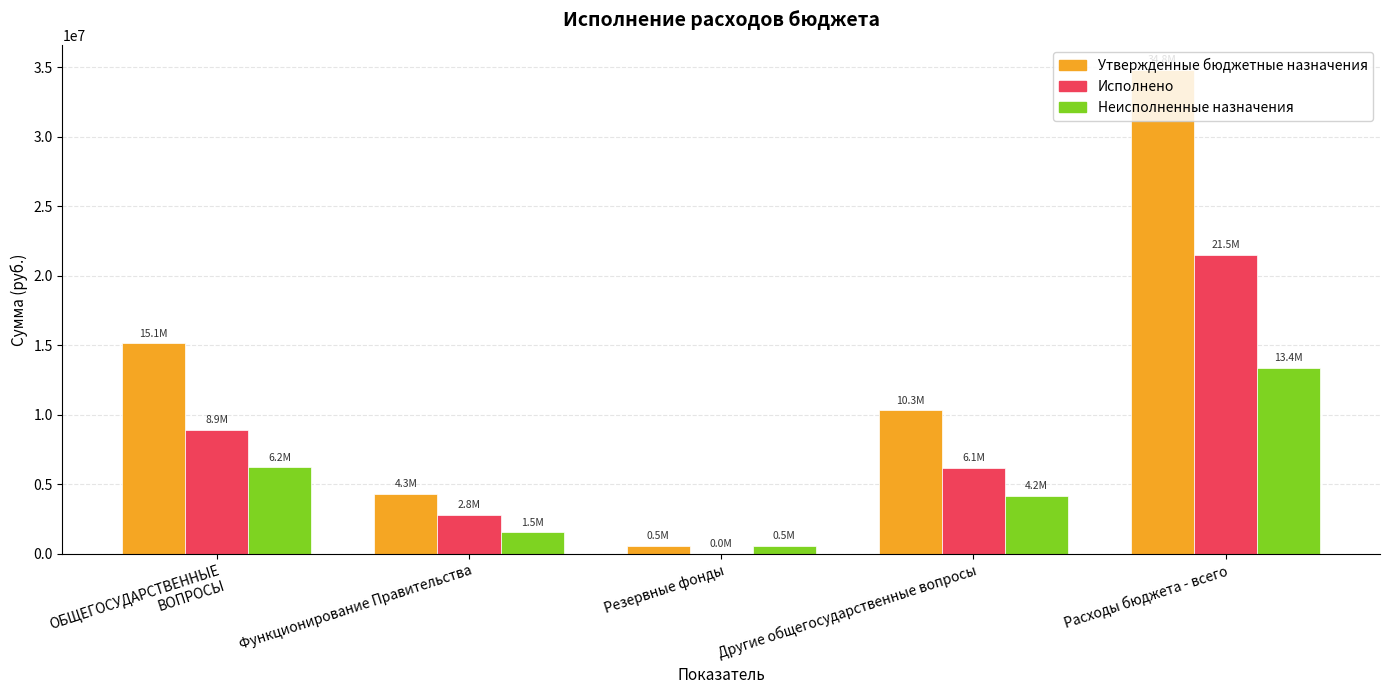

The Исполнено series shows 717566.3 at Функционирование Правительства. True or false?

False